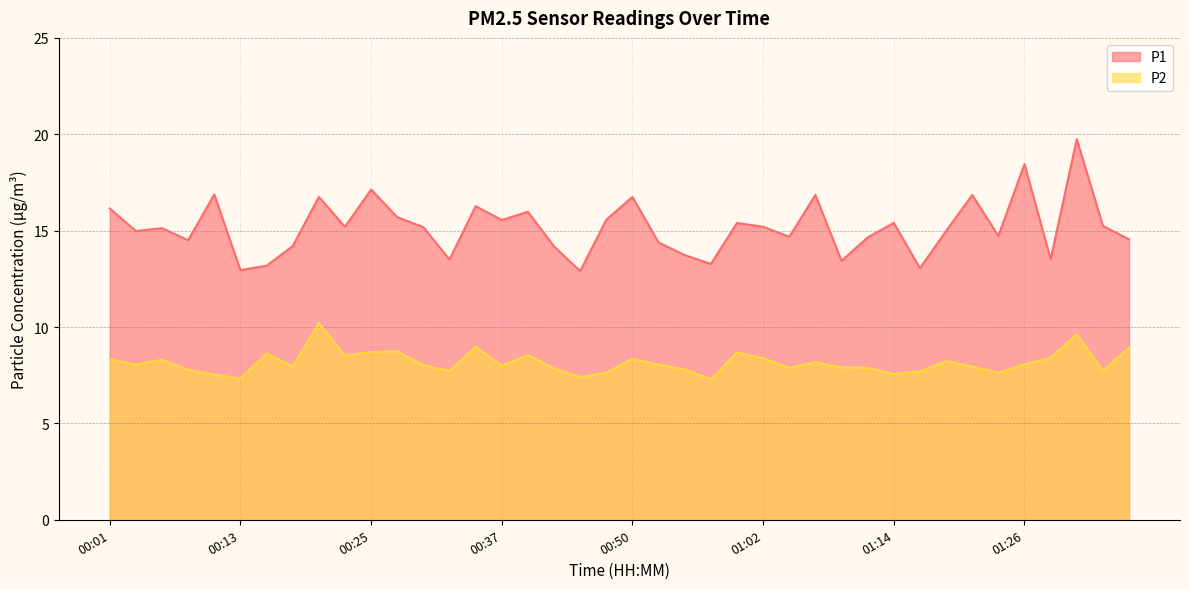

At which label does P2 first exceed 8?

00:01